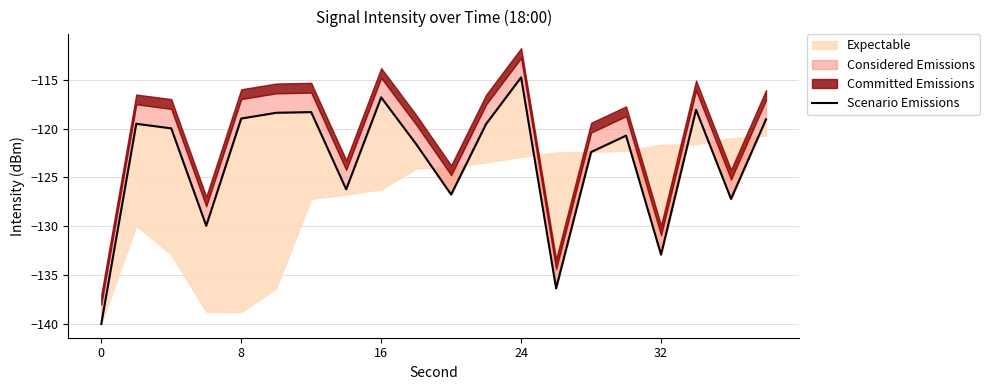

How many values are below -119?

14